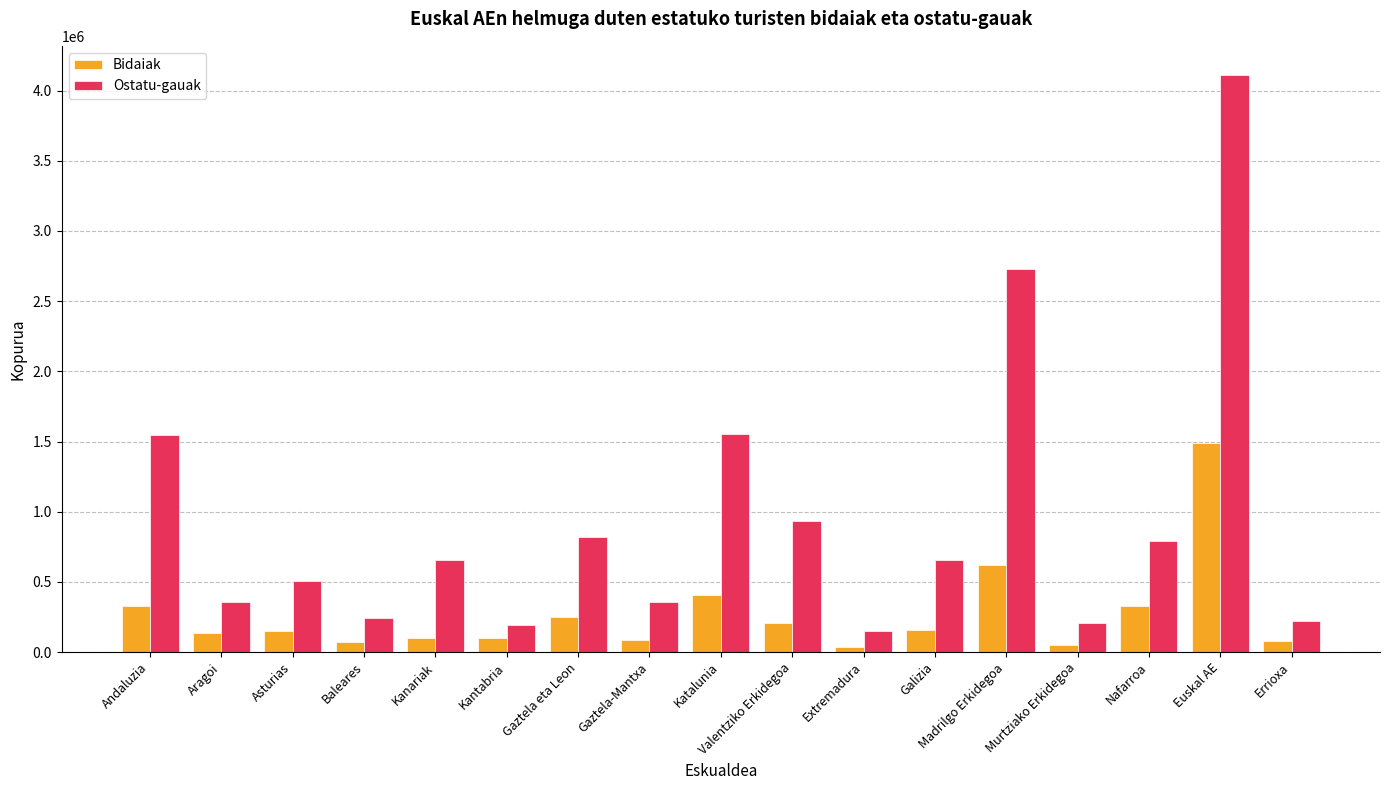

Does the chart contain stacked bars?

No